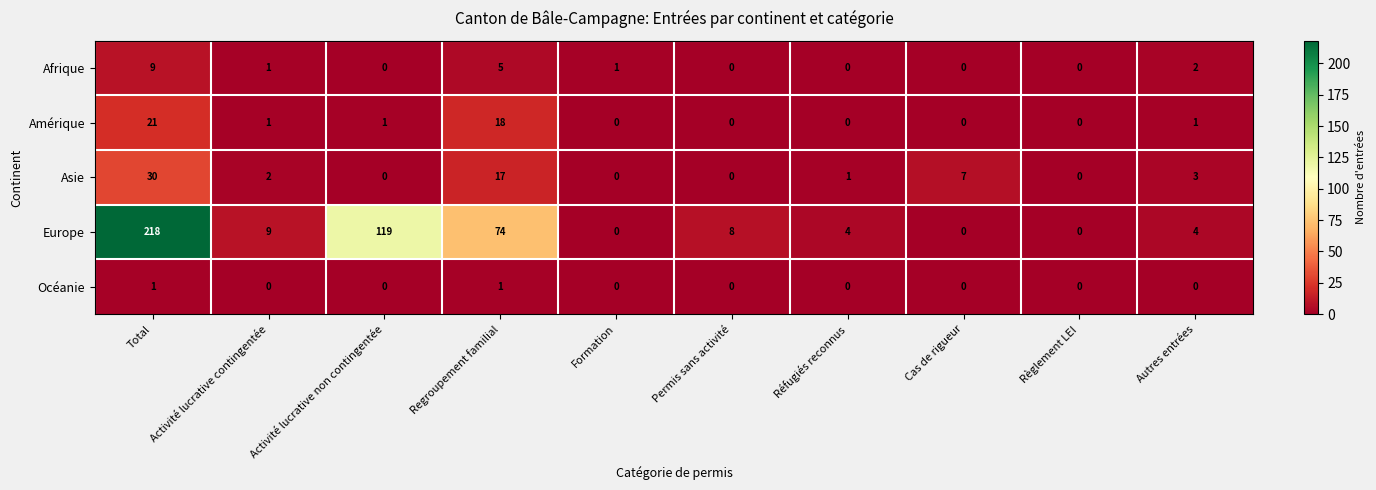

The value of Europe at Formation is 0. True or false?

True